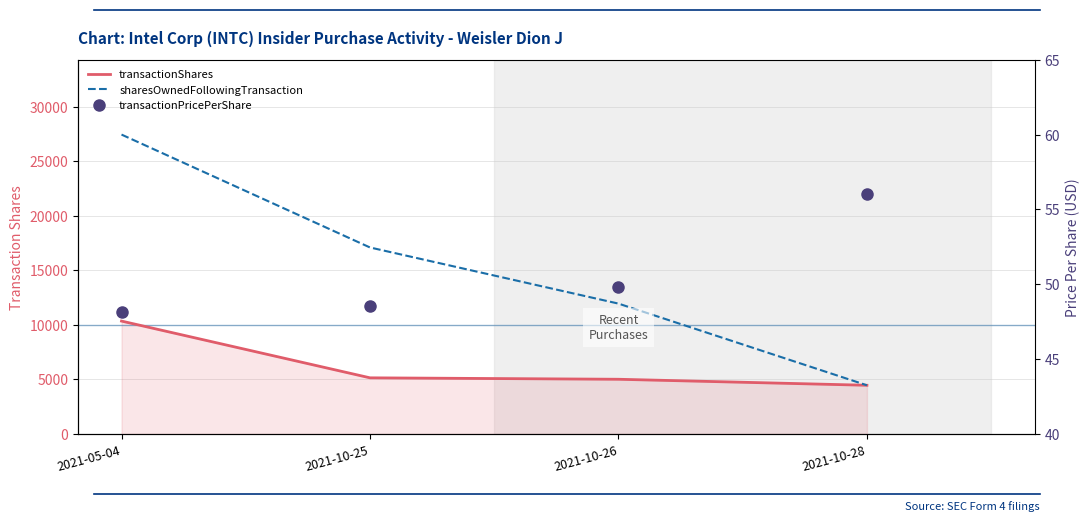

True or false: transactionPricePerShare and transactionShares cross at least once.

False